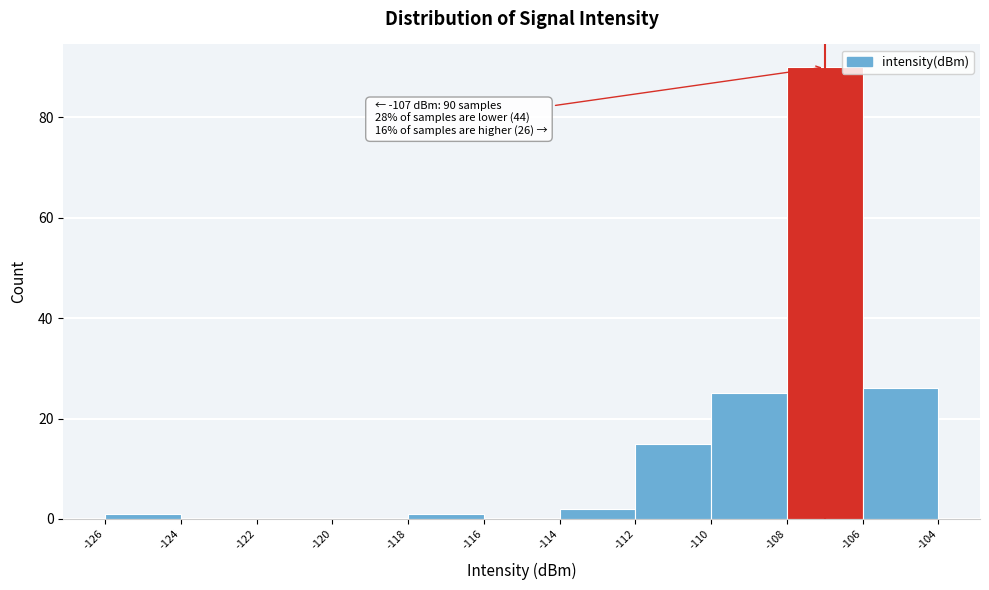

Over which range of the x-axis is the bar tallest?

-108 to -106